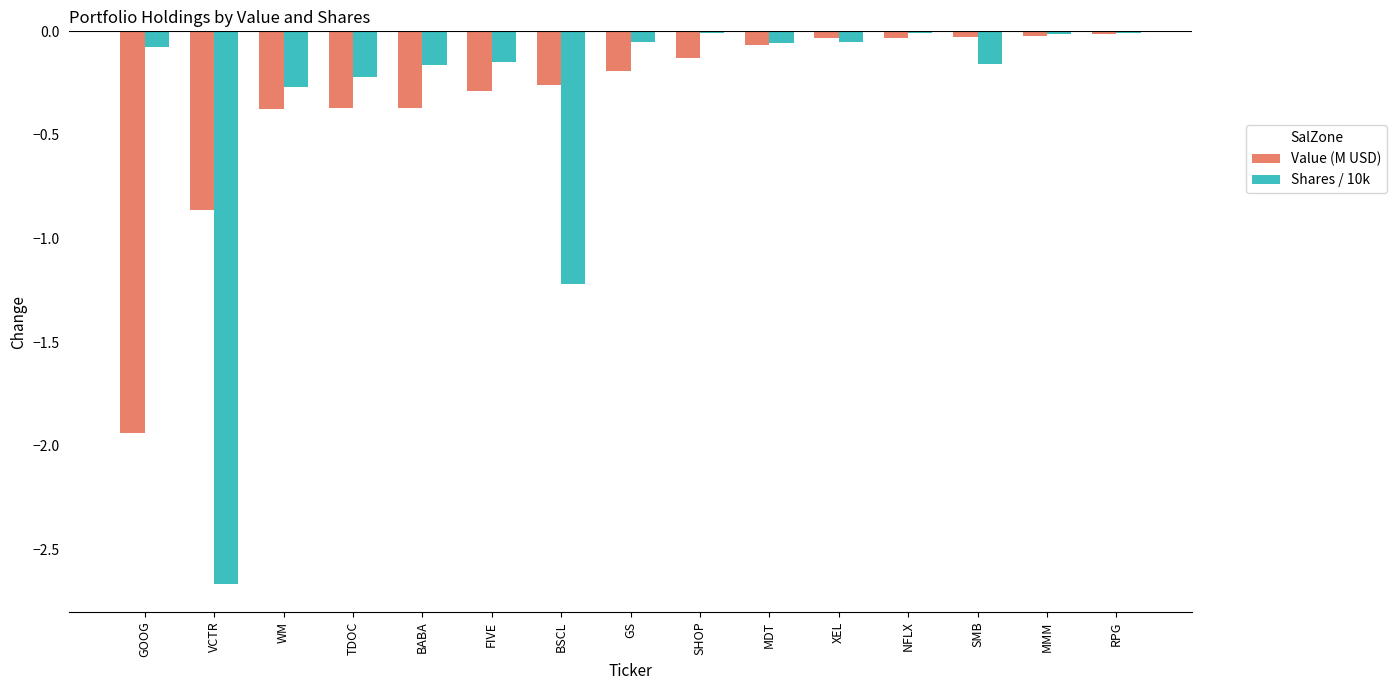

What is the sum of all Shares / 10k values?

-5.1